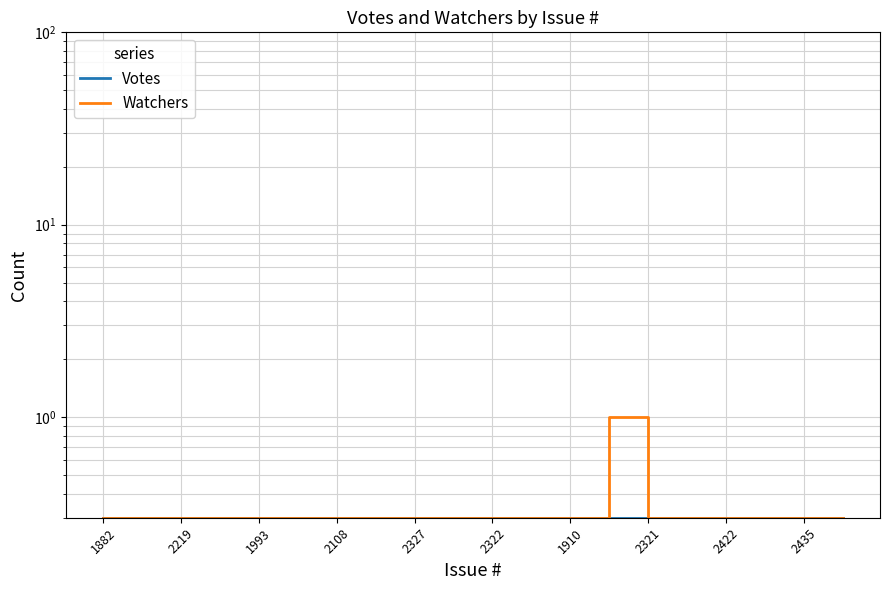

True or false: Watchers and Votes cross at least once.

False